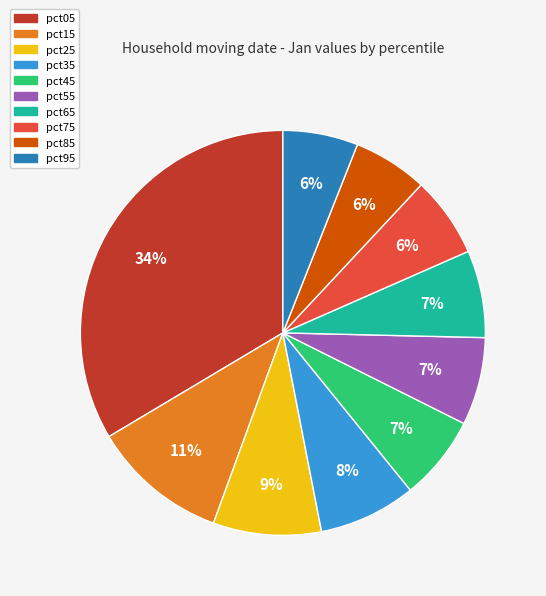

What percentage is the pct95 slice, to the nearest percent?

6%